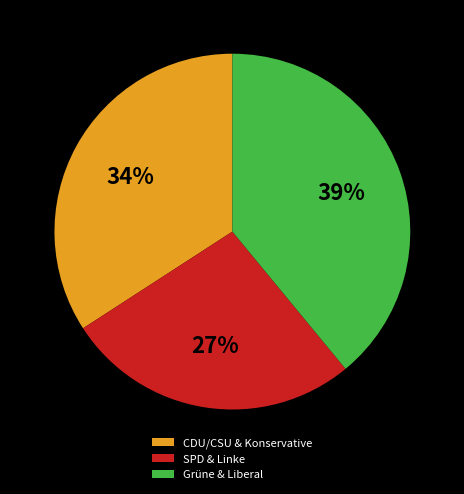

To the nearest percent, what portion does Grüne & Liberal represent?

39%